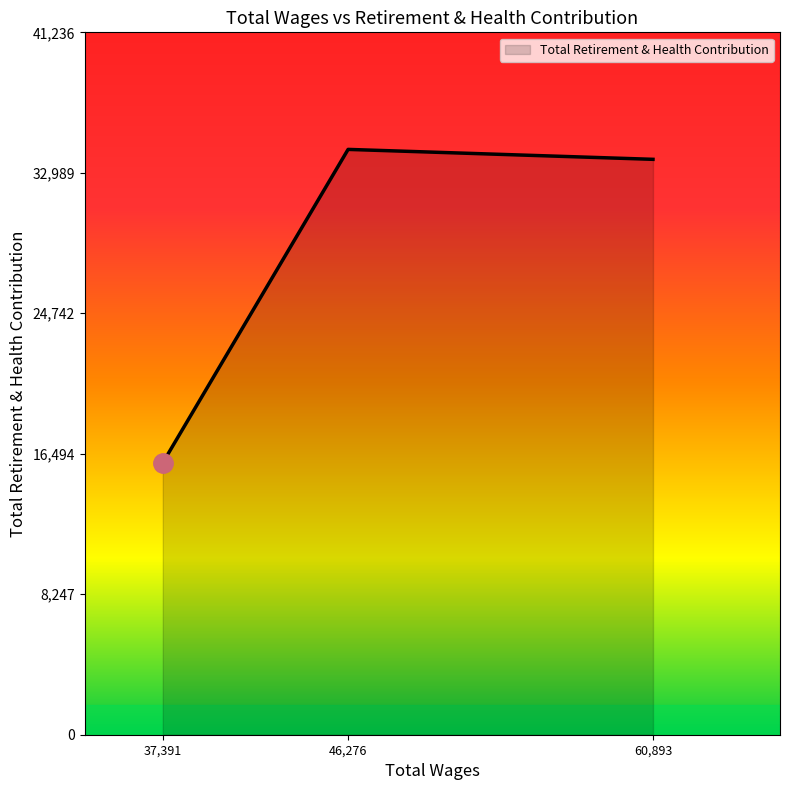

What is the smallest value displayed?

15963